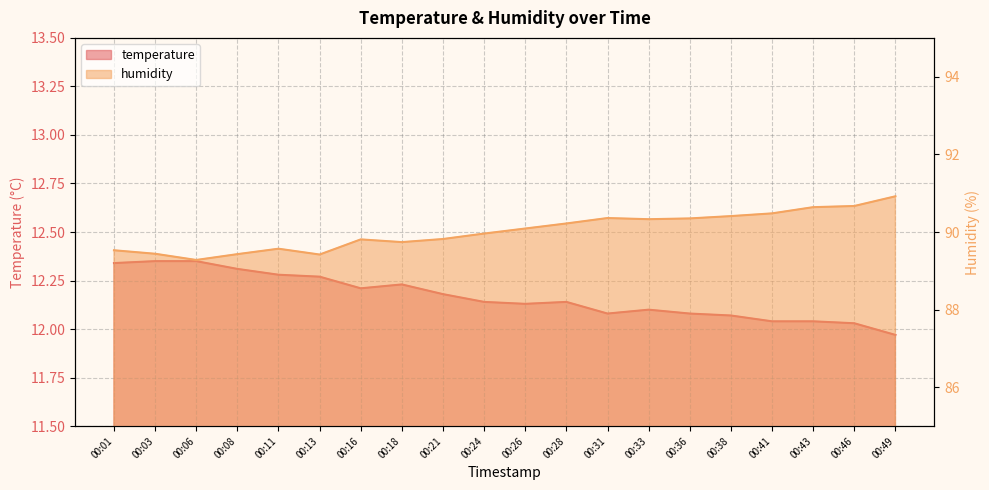

Reading right to left, what are all the values shown in this chart?

temperature: 12.0	12.0	12.0	12.0	12.1	12.1	12.1	12.1	12.1	12.1	12.1	12.2	12.2	12.2	12.3	12.3	12.3	12.3	12.3	12.3
humidity: 90.9	90.7	90.6	90.5	90.4	90.3	90.3	90.4	90.2	90.1	90.0	89.8	89.7	89.8	89.4	89.6	89.4	89.3	89.4	89.5